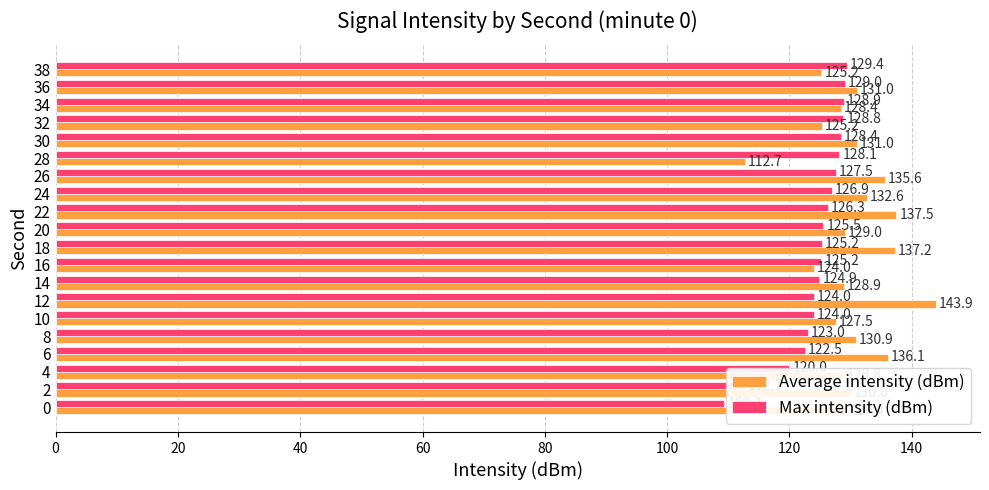

List the series in order of their peak value, highest first.

Average intensity (dBm), Max intensity (dBm)